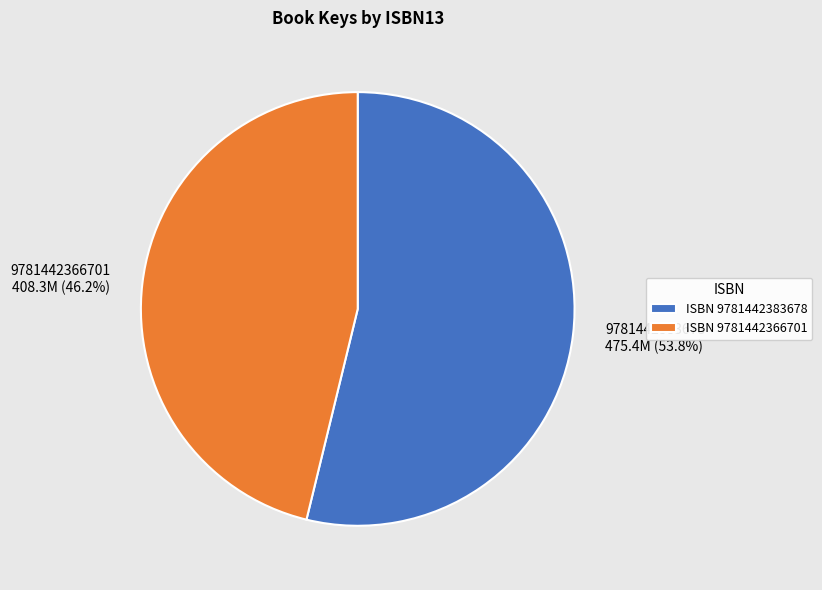

Which slice is the largest?

9781442383678